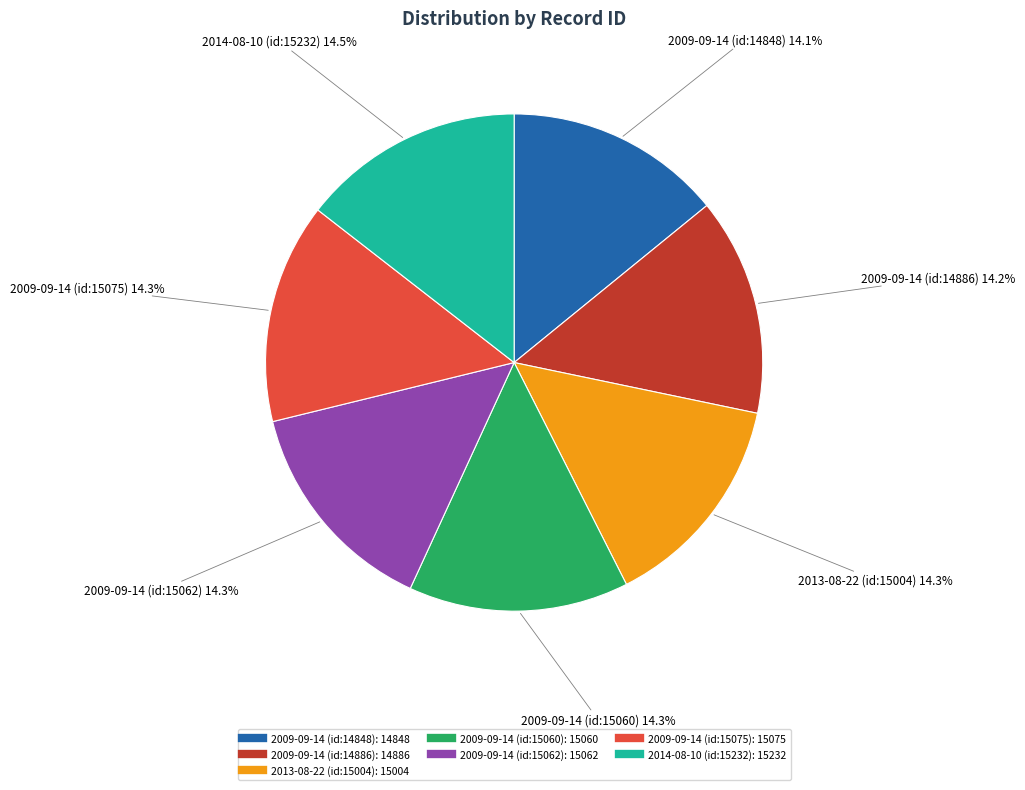

To the nearest percent, what portion does 2009-09-14 (id:15075) represent?

14%